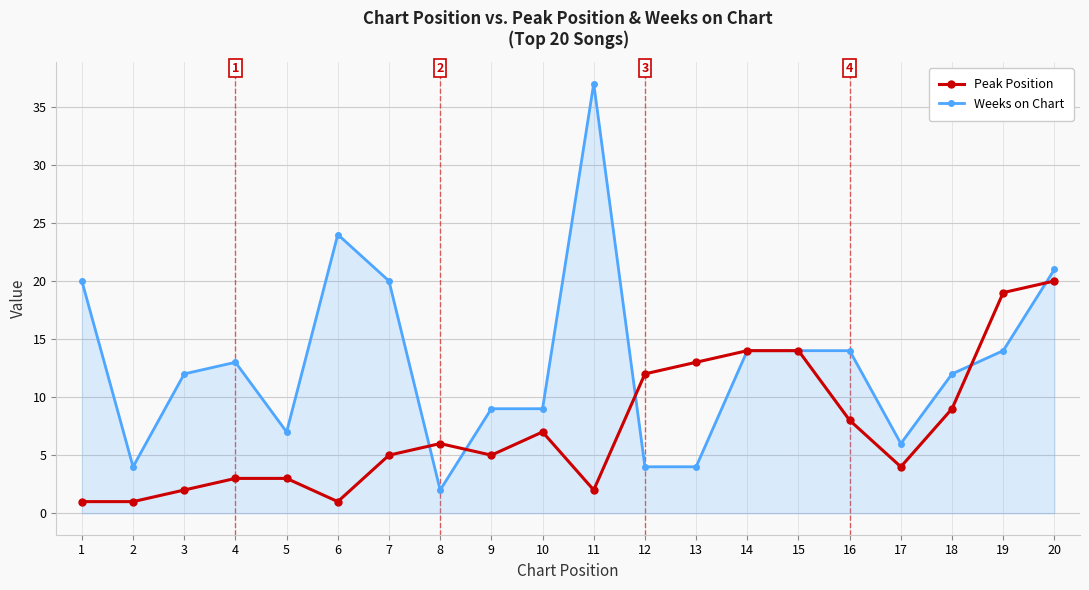

Reading left to right, extract all data points from this chart.

Peak Position: 1=1	2=1	3=2	4=3	5=3	6=1	7=5	8=6	9=5	10=7	11=2	12=12	13=13	14=14	15=14	16=8	17=4	18=9	19=19	20=20
Weeks on Chart: 1=20	2=4	3=12	4=13	5=7	6=24	7=20	8=2	9=9	10=9	11=37	12=4	13=4	14=14	15=14	16=14	17=6	18=12	19=14	20=21